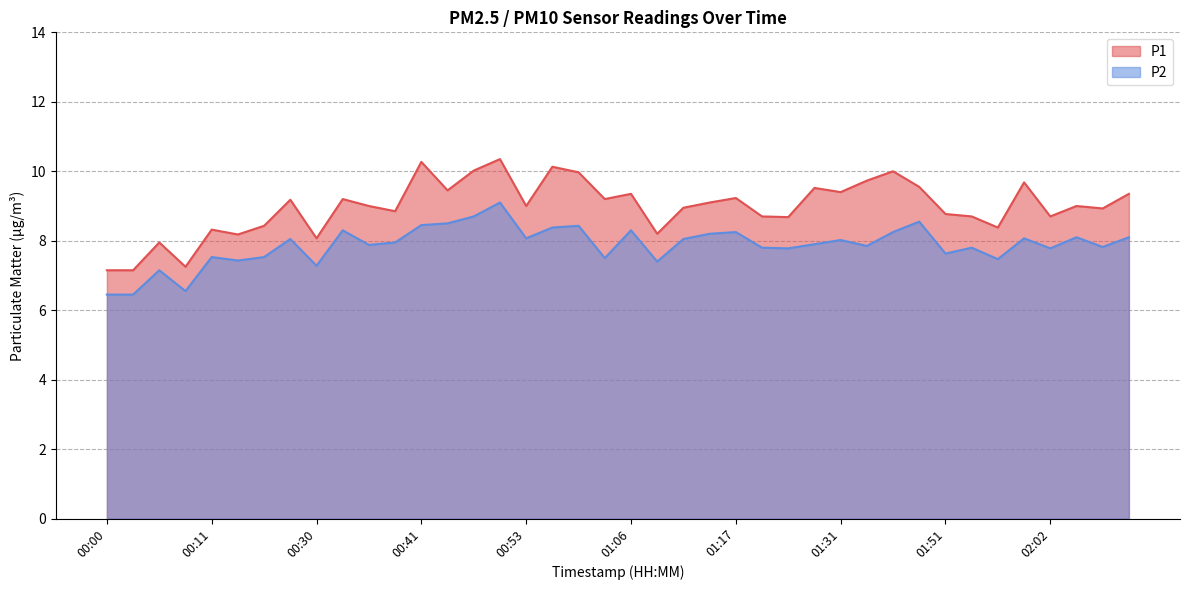

How many series are shown in this chart?

2